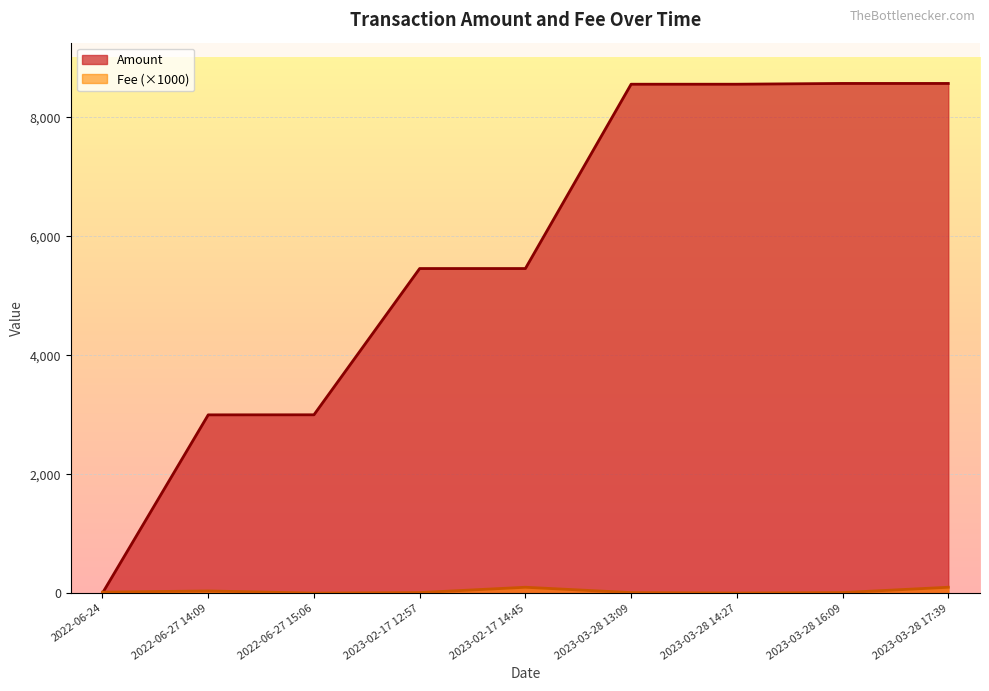

What is the average value of the Amount series?

5686.9